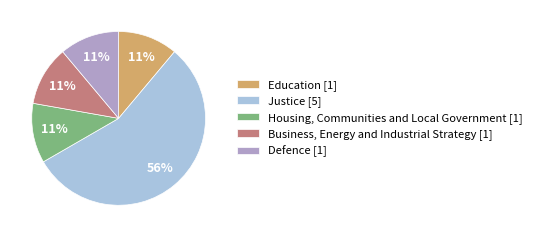

How many segments does this pie chart have?

5